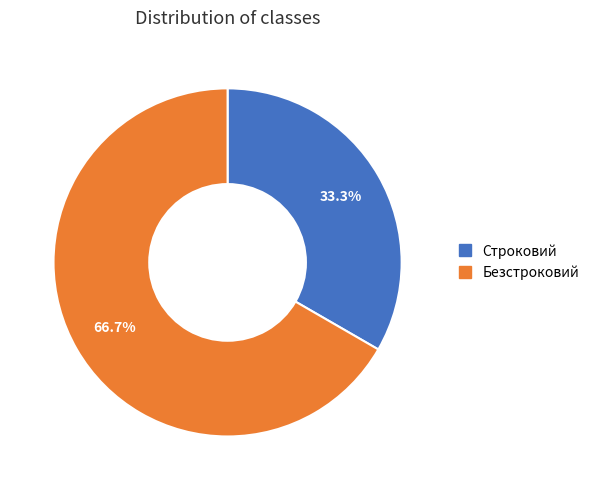

Is it true that Строковий is 33% of the pie?

True